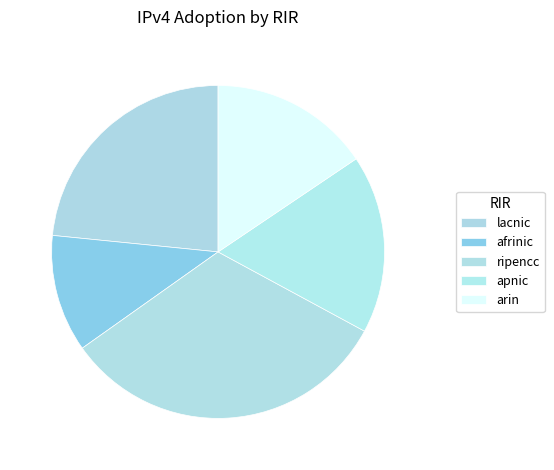

The ripencc slice represents 32% of the pie. True or false?

True